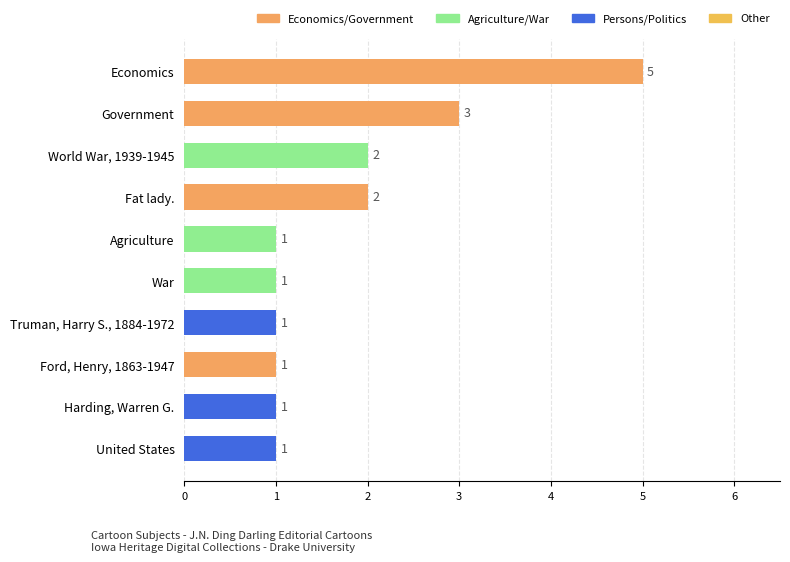

Count the values in the range 1 to 2.

8